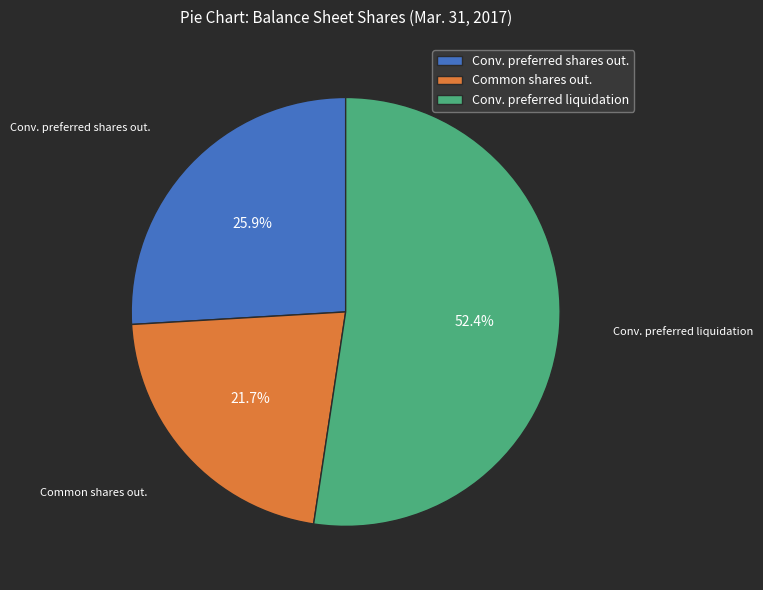

How many slices are in this pie chart?

3